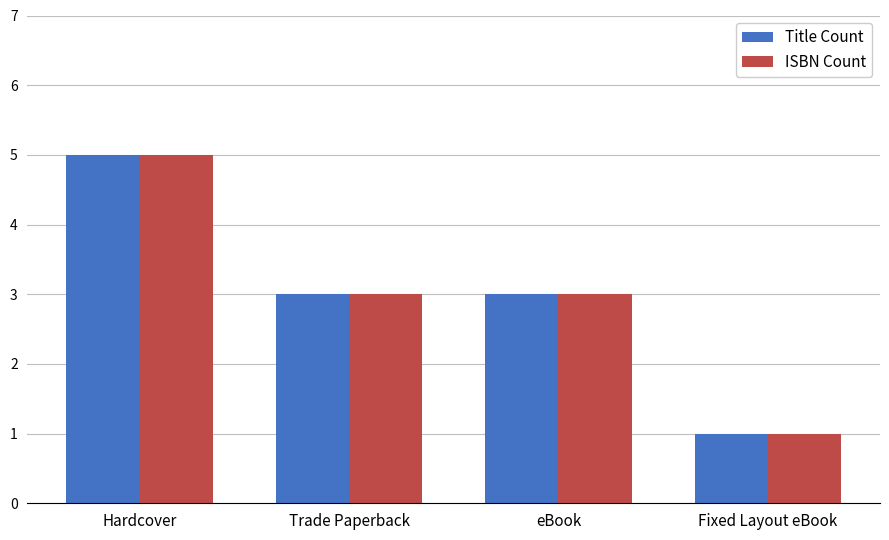

Reading right to left, extract all data points from this chart.

Title Count: 1	3	3	5
ISBN Count: 1	3	3	5